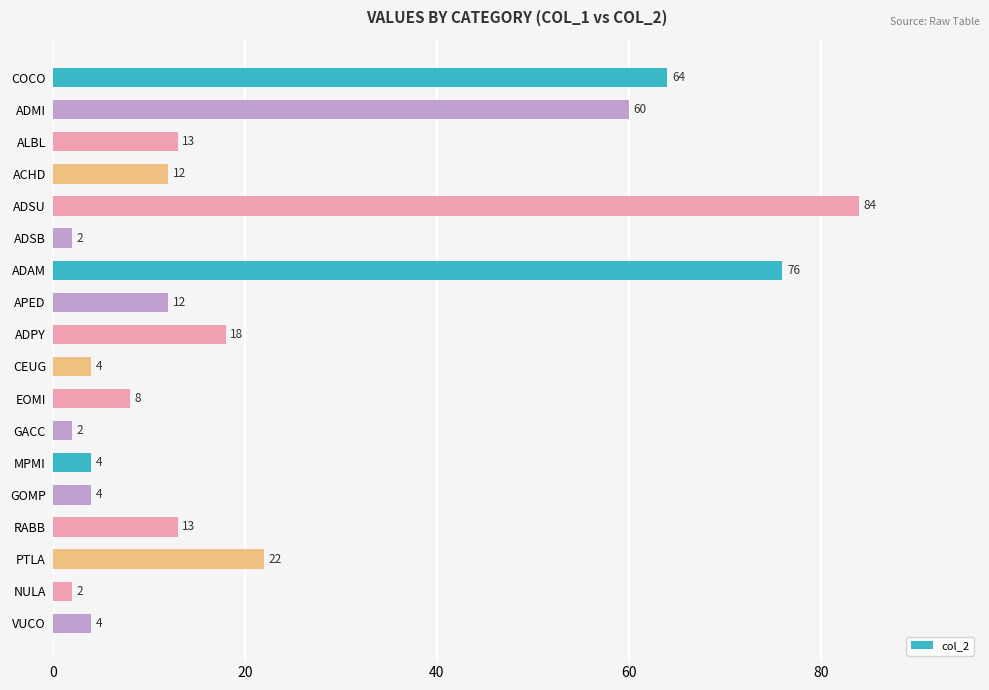

True or false: the data shows 4 at ALBL.

False